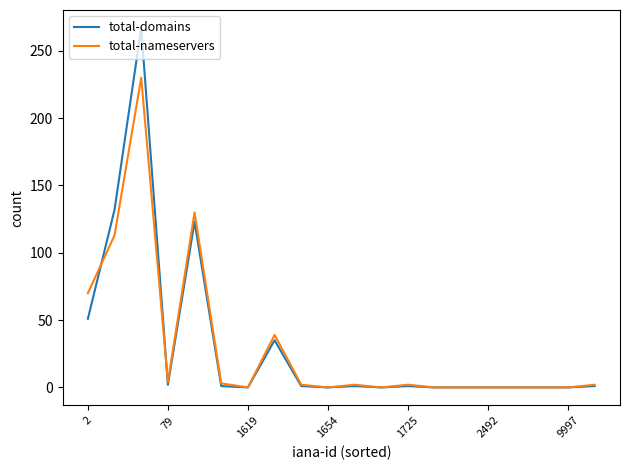

What is the difference between the maximum and minimum values in the total-domains series?

267